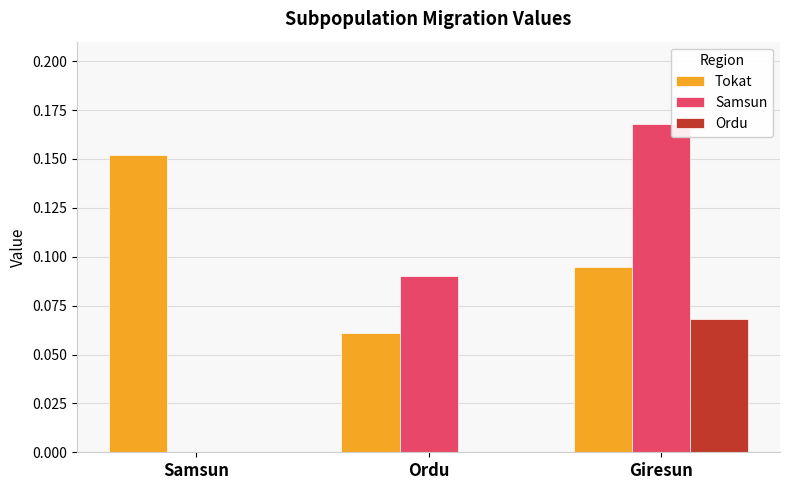

Which category has the highest value across all series?

Giresun